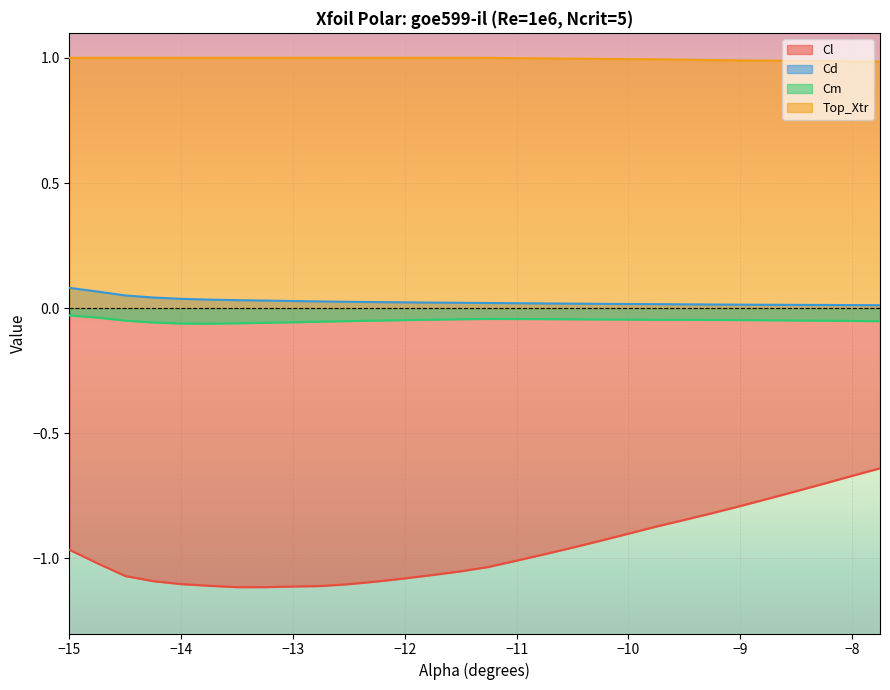

True or false: Cd has more than 2 interior local peaks.

False